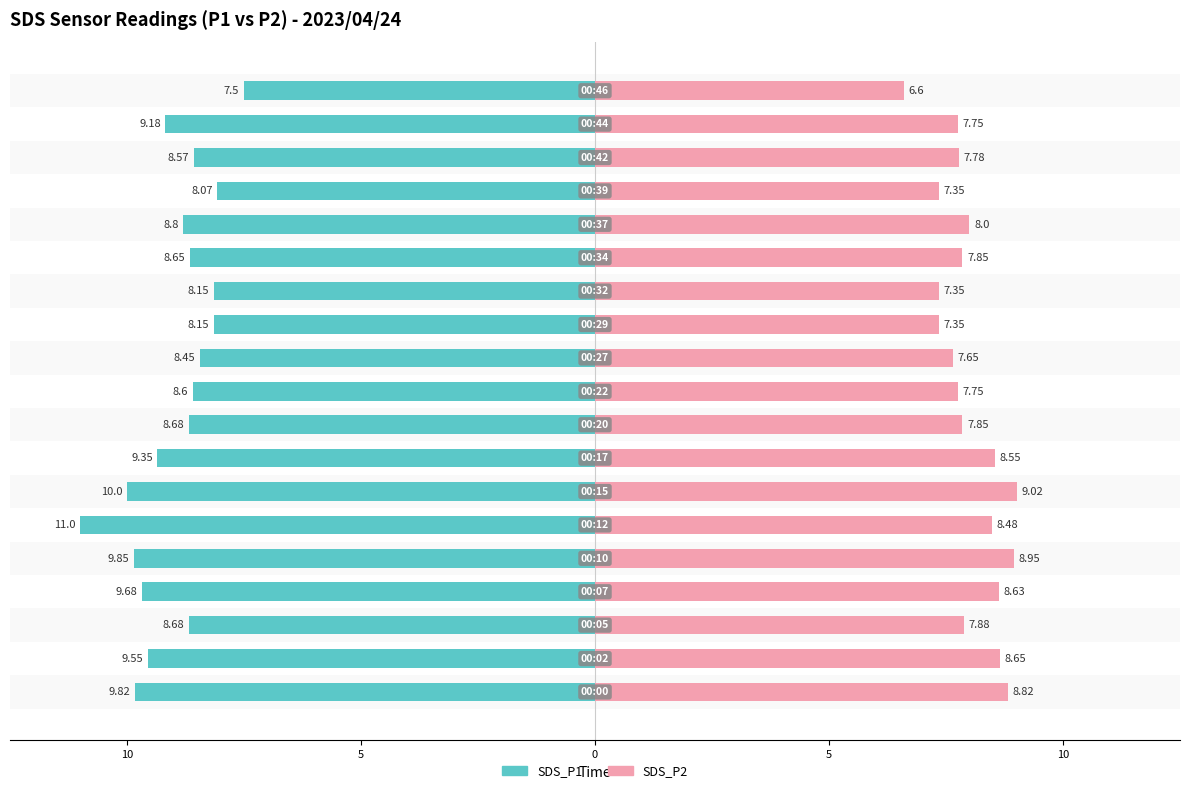

Is it true that SDS_P1 equals -15.6 at 14?

False